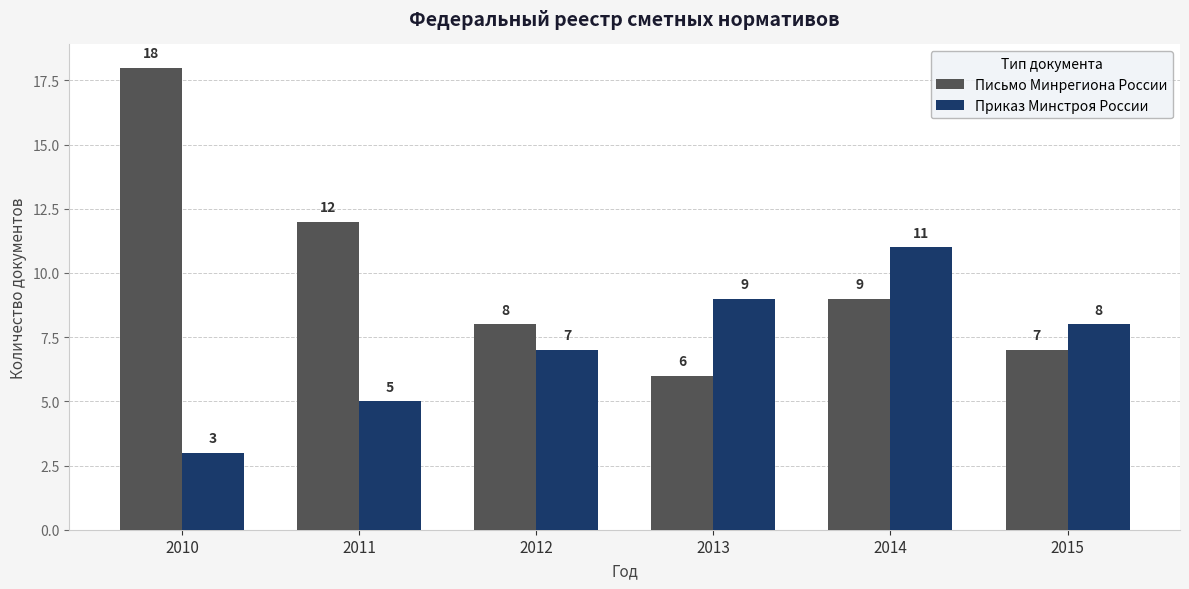

True or false: Приказ Минстроя России has a value of 5 at 2011.

True